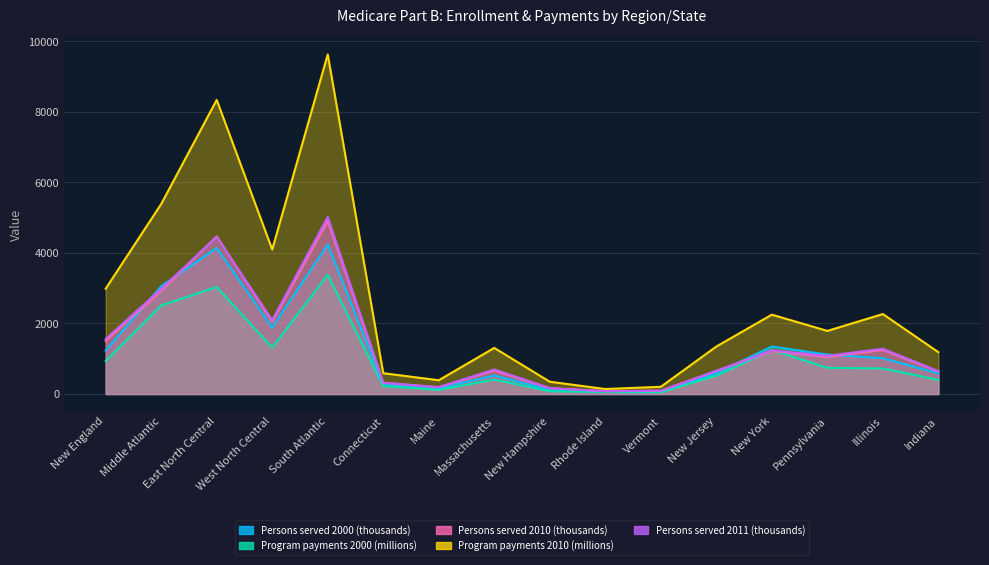

Reading right to left, list all the values displayed in this chart.

Persons served 2000 (thousands): 587	1015	1118	1348	590	74	77	120	525	168	274	4244	1888	4142	3055	1237
Program payments 2000 (millions): 400	725	743	1249	519	52	55	79	410	117	225	3383	1317	3034	2511	937
Persons served 2010 (thousands): 643	1250	1054	1222	651	93	82	163	666	193	316	4911	2047	4472	2927	1513
Program payments 2010 (millions): 1187	2268	1790	2251	1347	205	142	349	1308	391	591	9630	4098	8340	5388	2987
Persons served 2011 (thousands): 649	1284	1085	1238	659	95	82	169	698	194	324	5020	2097	4454	2982	1562